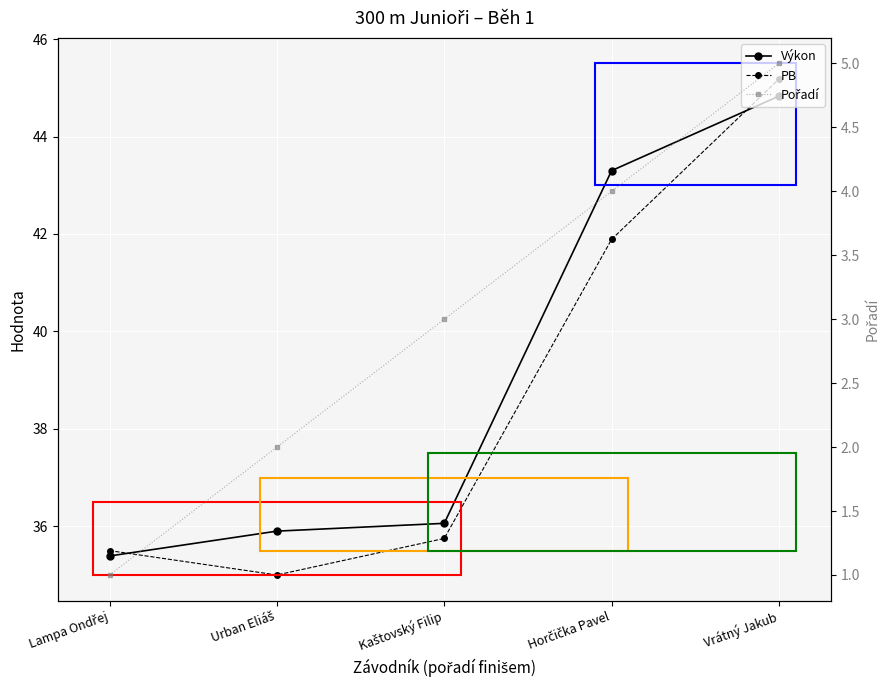

What is the minimum value shown in the chart?

1.0